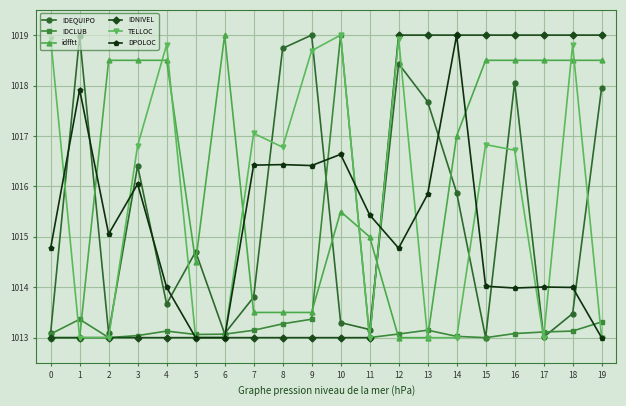

What is the spread (max minus min) of values at 8?

5.7